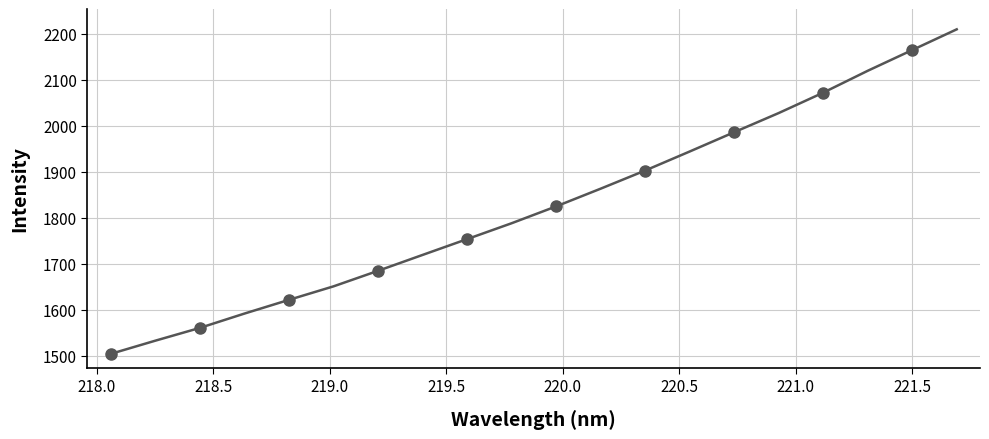

What is the smallest value displayed?

1504.3